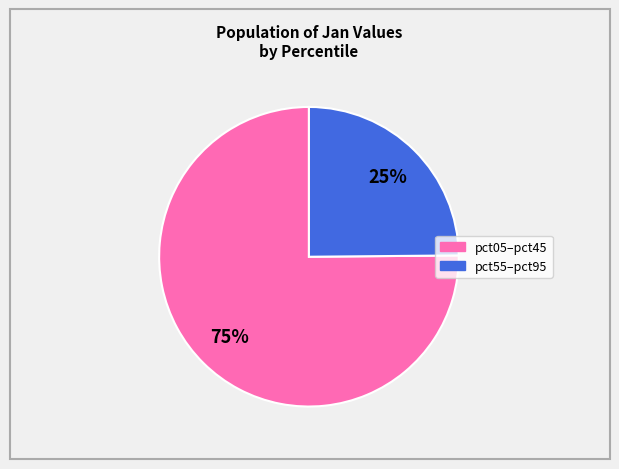

To the nearest percent, what is the average slice percentage?

50%